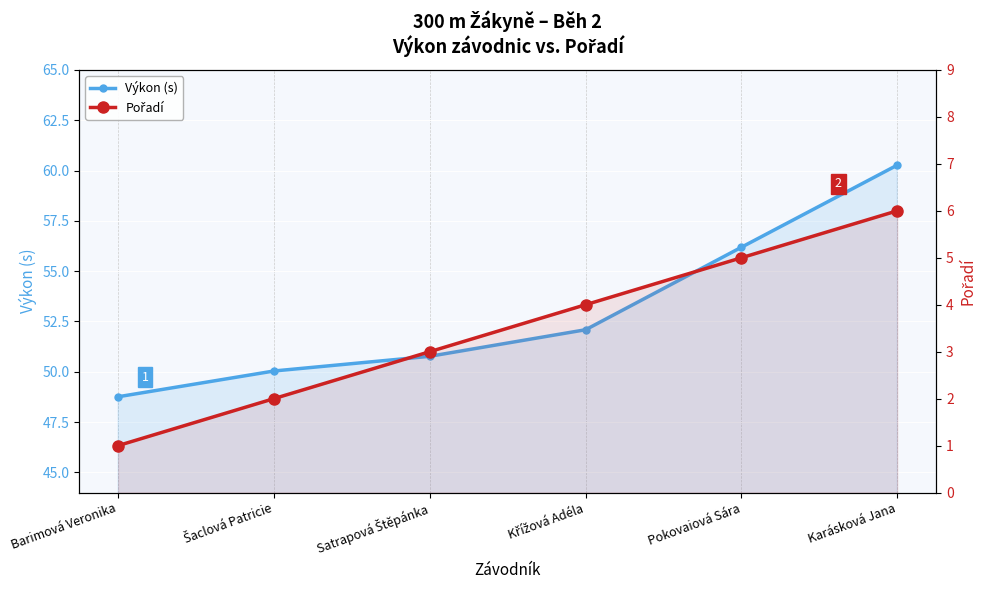

What is the spread (max minus min) of values at Karásková Jana?

54.3